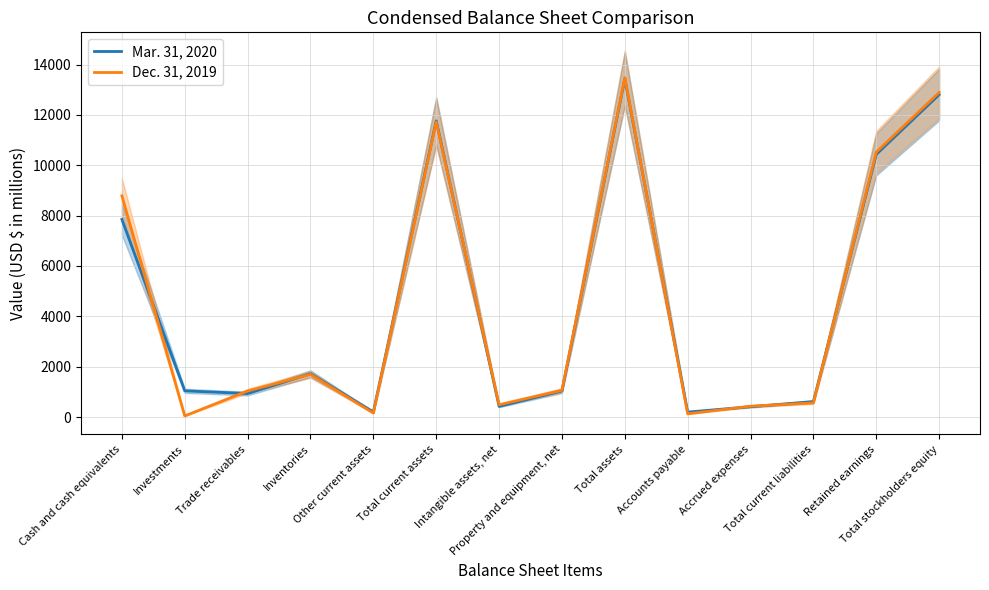

Between which two adjacent categories do Dec. 31, 2019 and Mar. 31, 2020 first intersect?

Cash and cash equivalents and Investments